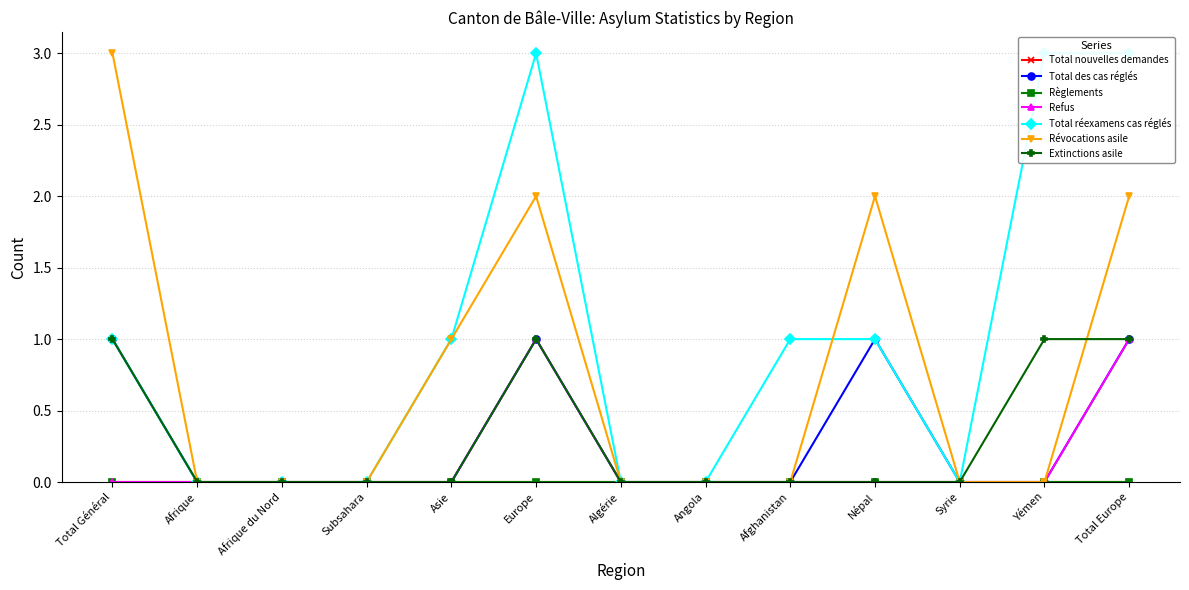

What is the spread (max minus min) of values at Total Europe?

2